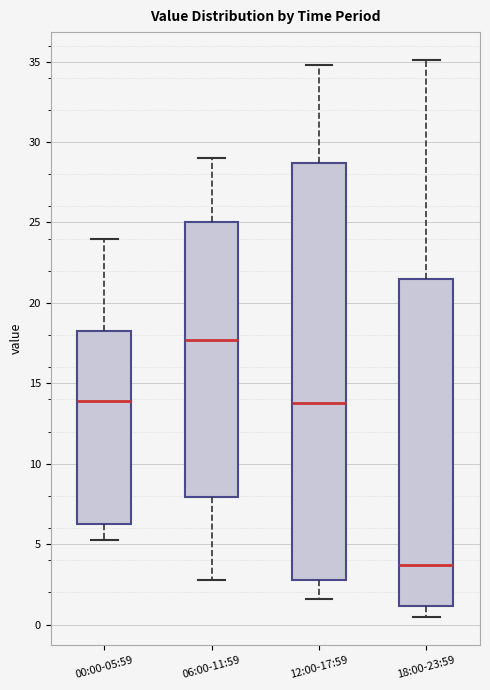

Which box's median line is the highest?

06:00-11:59